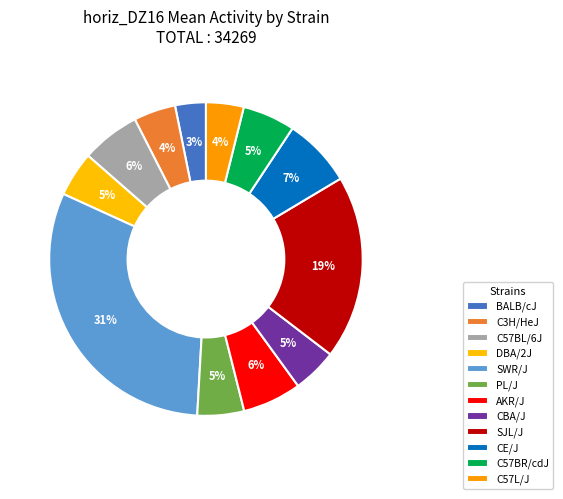

What percentage do CBA/J and C57BR/cdJ together represent?

10.0%